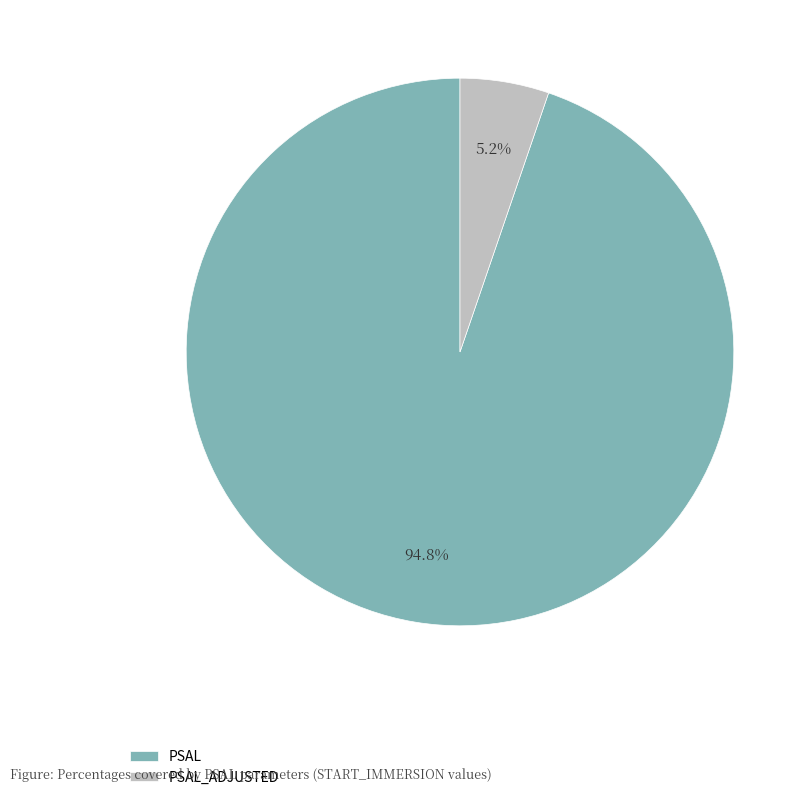

Which slice is the smallest?

PSAL_ADJUSTED